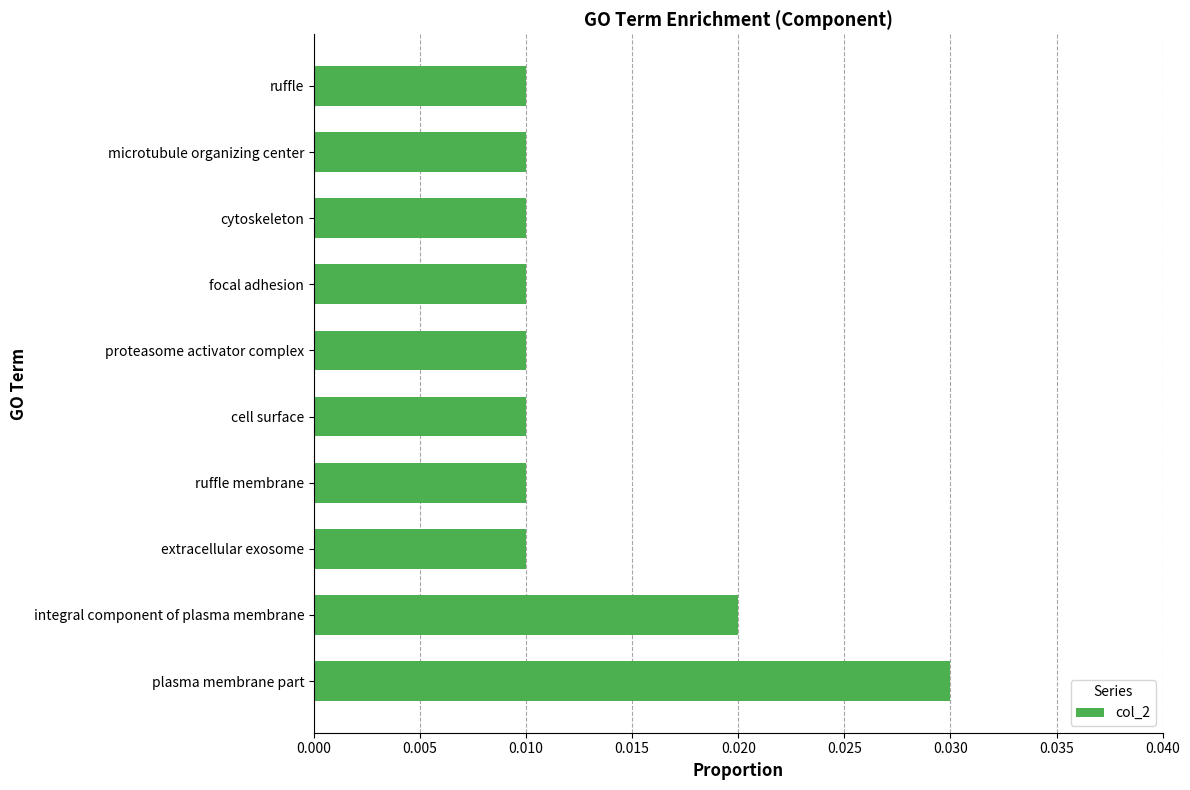

How many values are between 0 and 1?

10